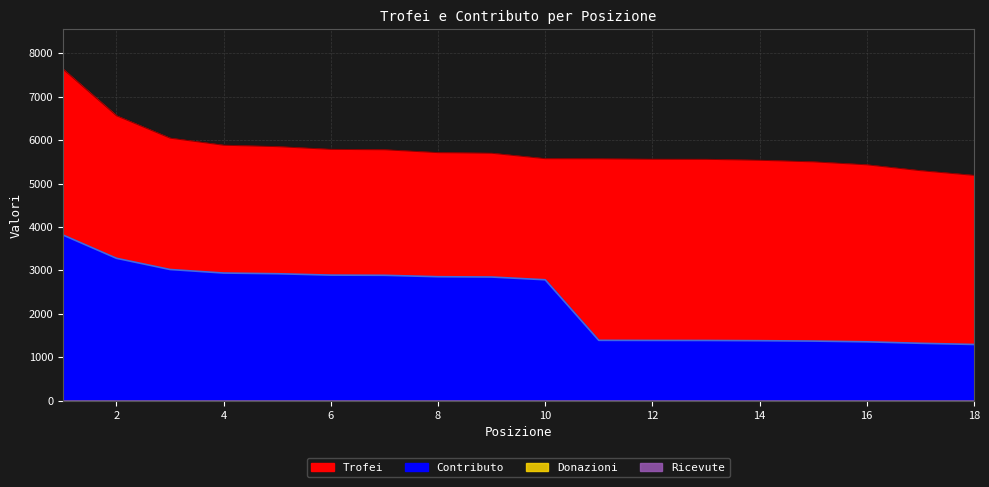

Which has a higher value, 14 or 18?

14